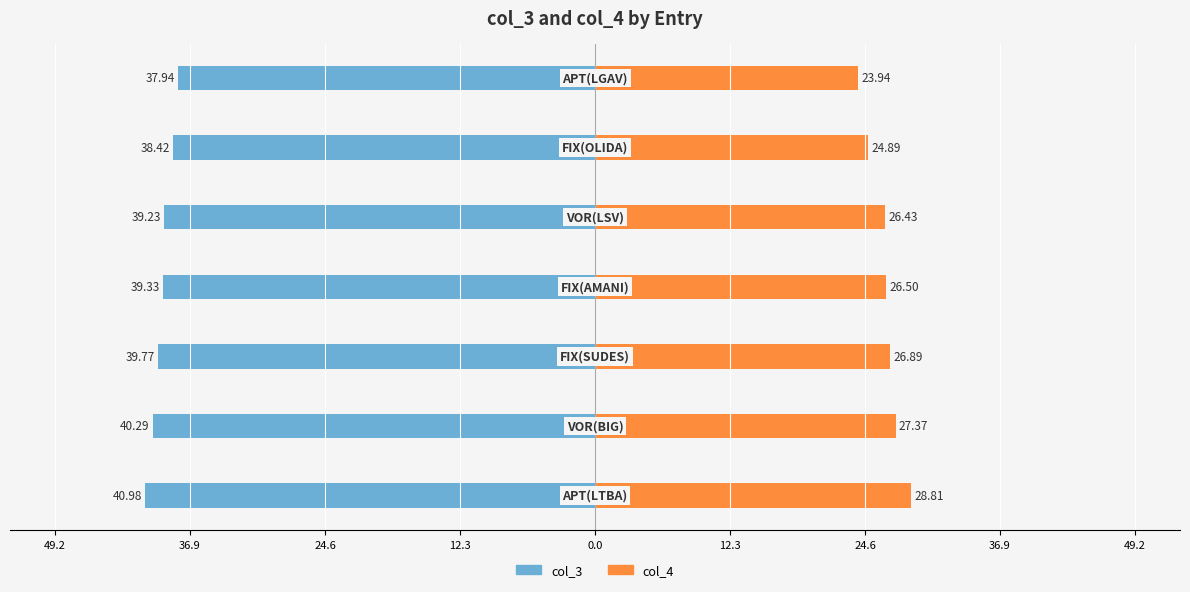

True or false: col_4 has a value of 27.4 at 36.9.

True